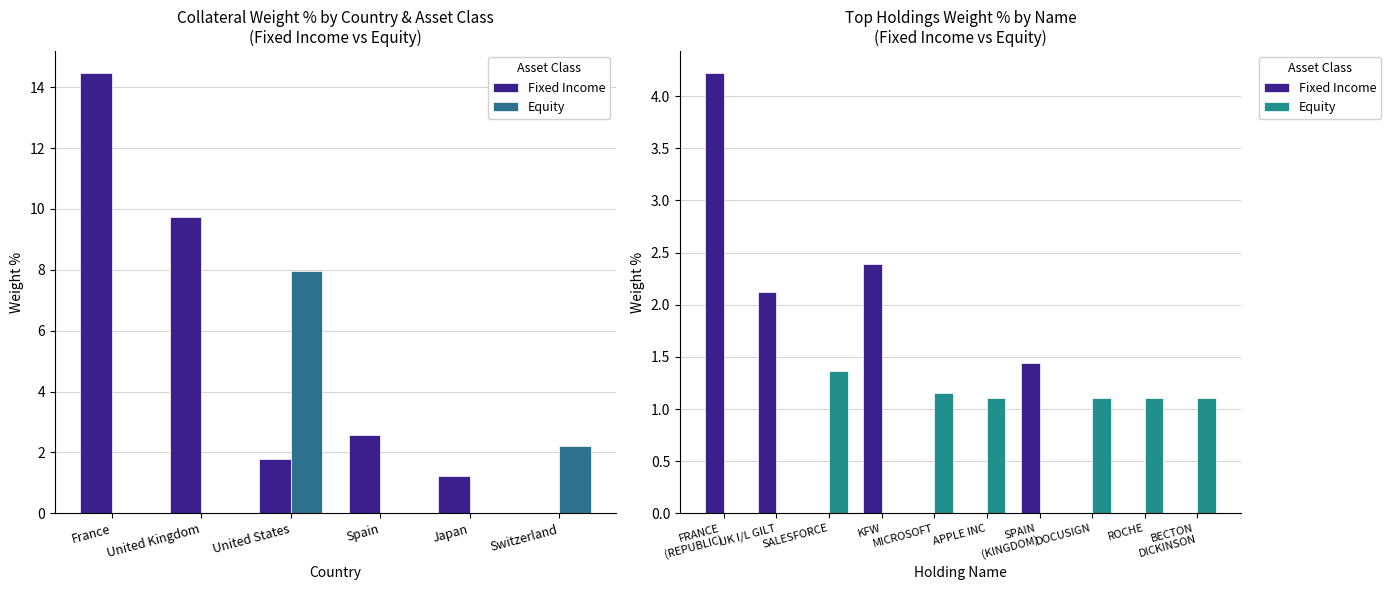

Rank the series by their maximum value, from highest to lowest.

Fixed Income, Equity